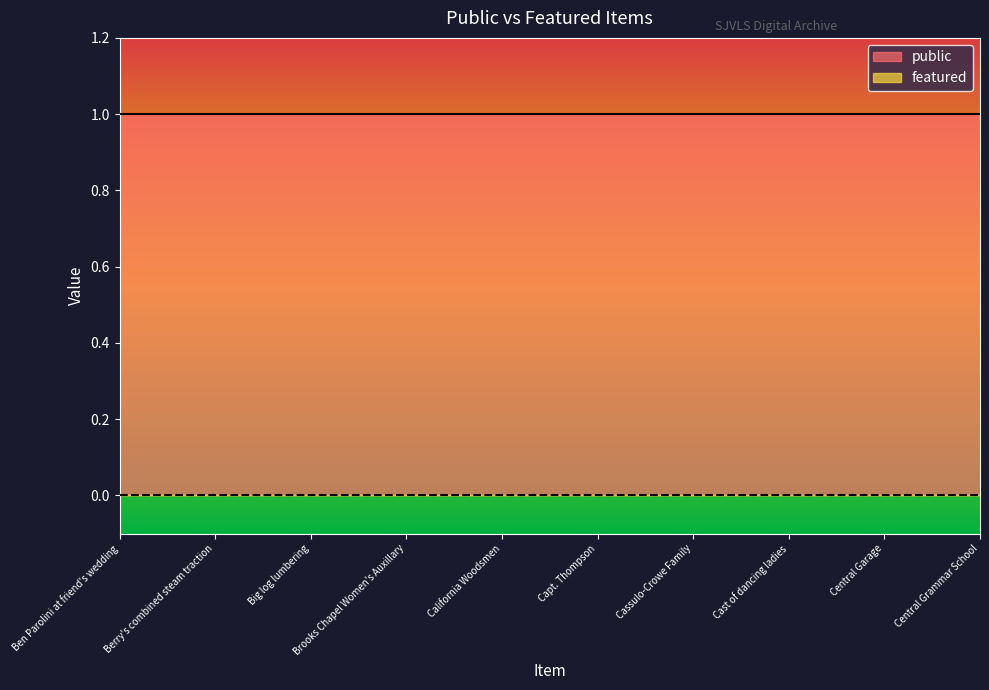

Rank the series at Berry's combined steam traction from lowest to highest value.

featured, public